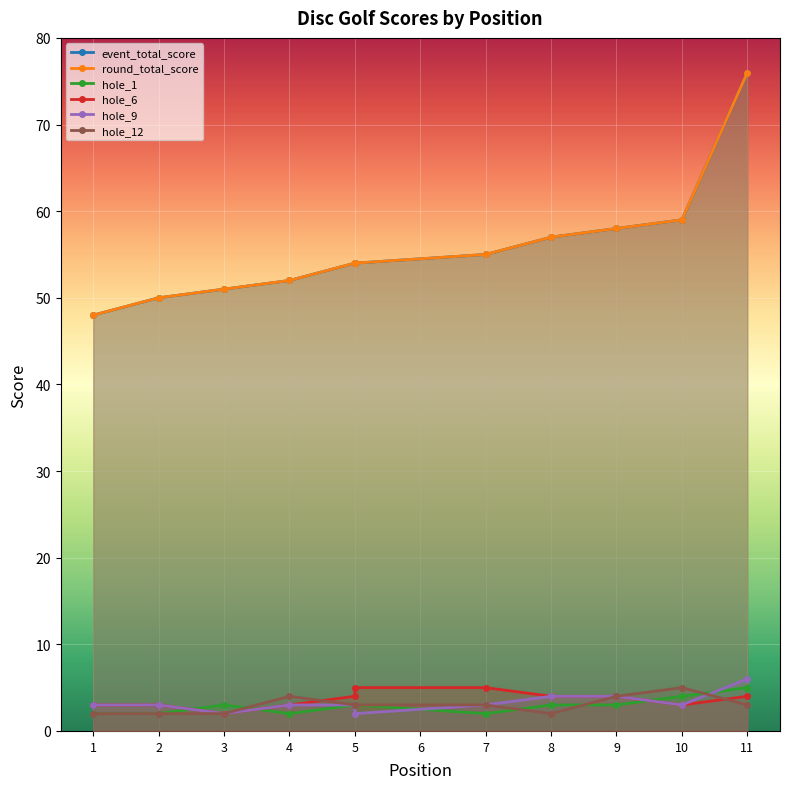

What is the value of the round_total_score point at the 10th from the left?

59